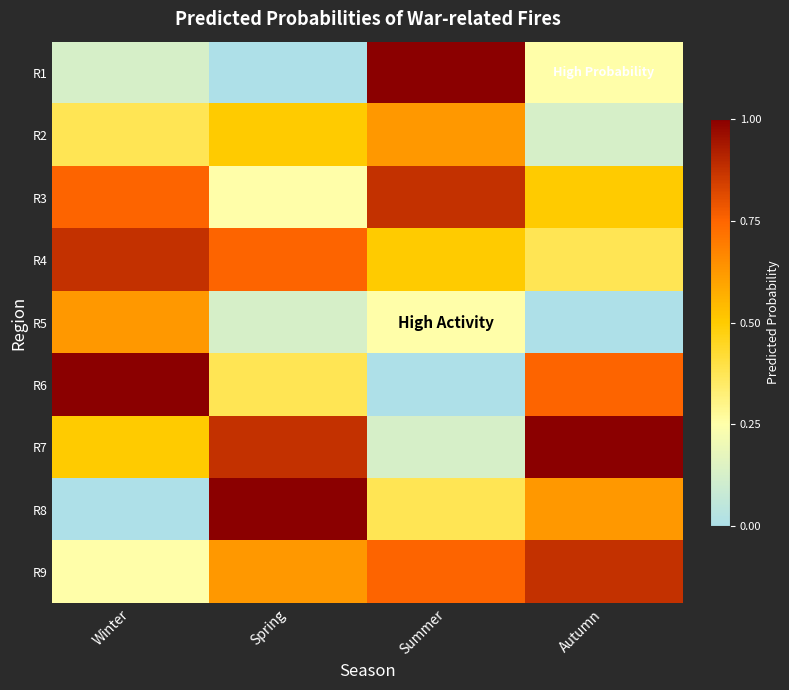

At which category is the sum across all series the highest?

Winter